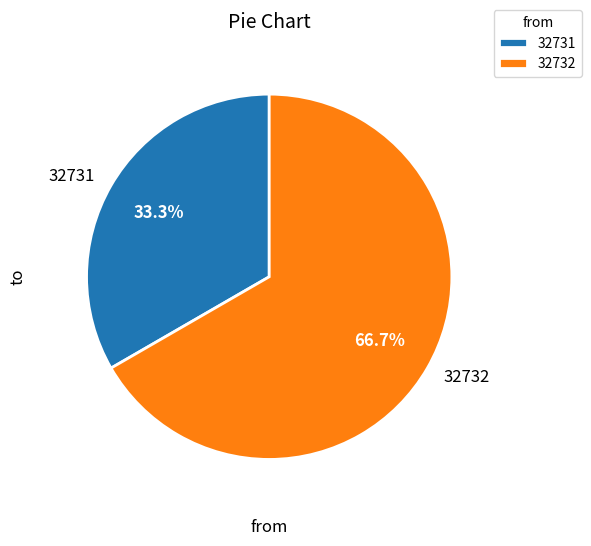

Rank the categories by value from highest to lowest.

32732, 32731